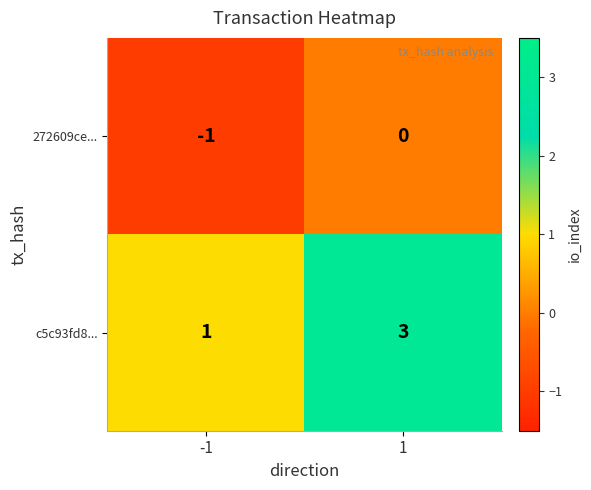

Which series changed the most between -1 and 1?

c5c93fd8...